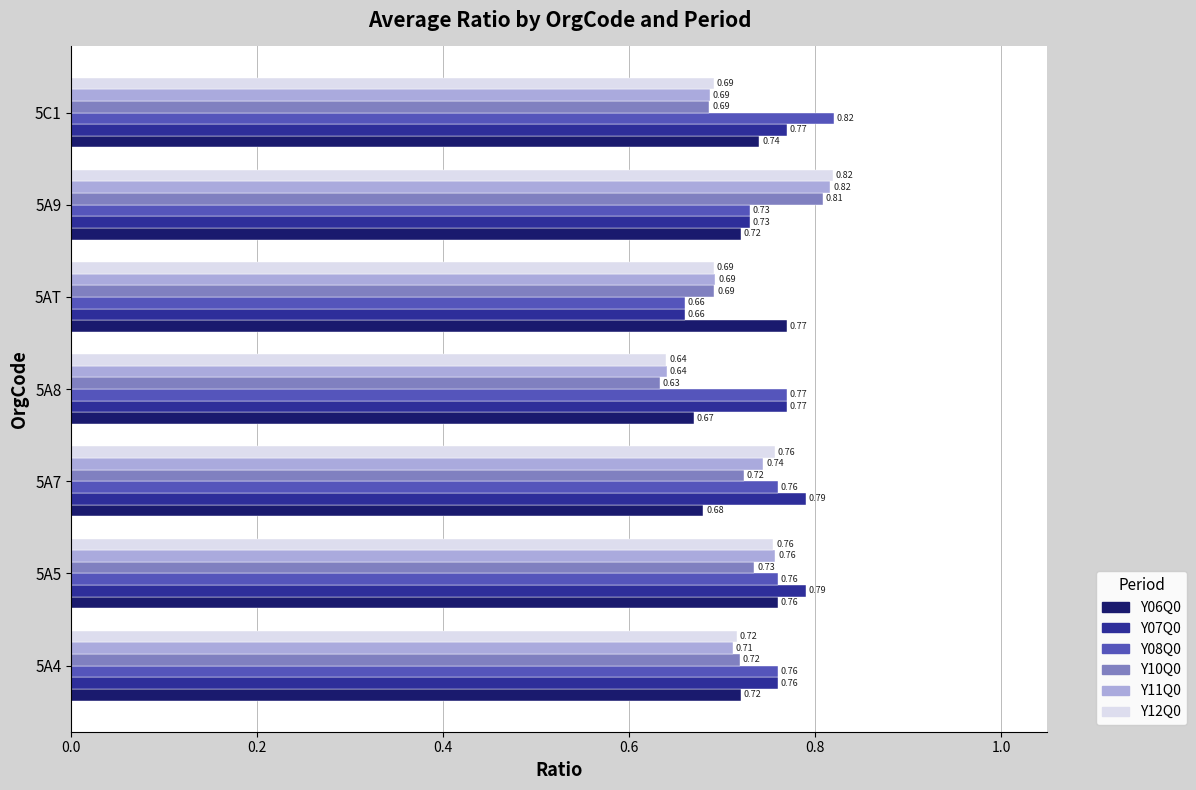

At how many categories does at least one series exceed 0?

7